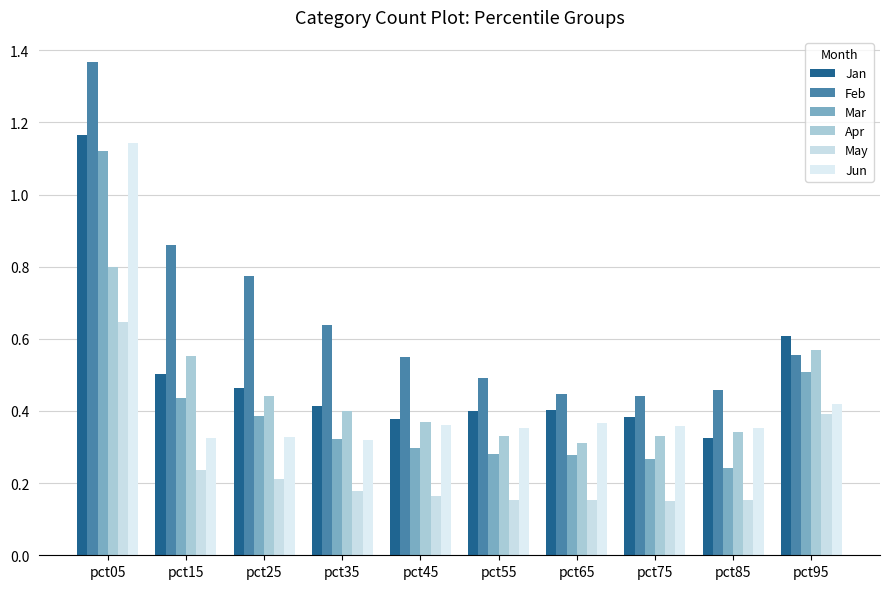

How many bars are there in each group?

6